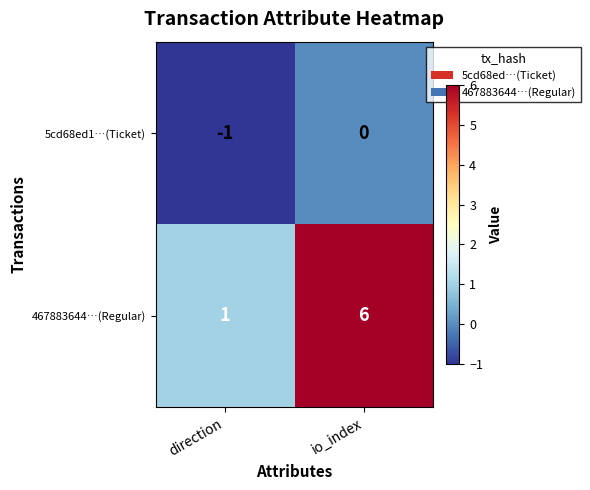

What is the minimum value shown in the chart?

-1